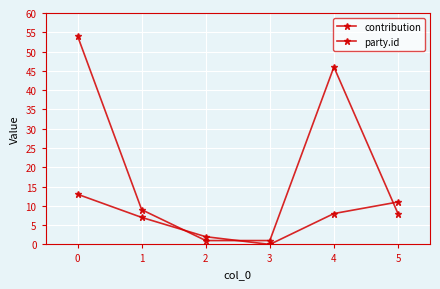

At which category does the chart reach its minimum across all series?

3